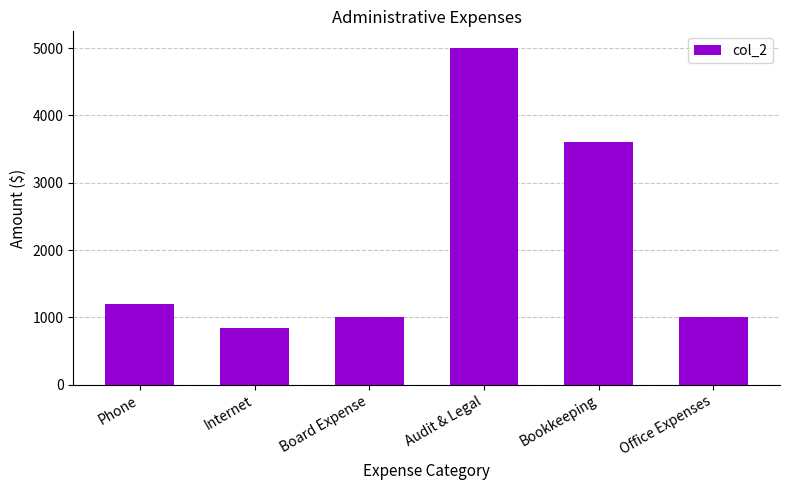

Between Phone and Board Expense, which is larger?

Phone